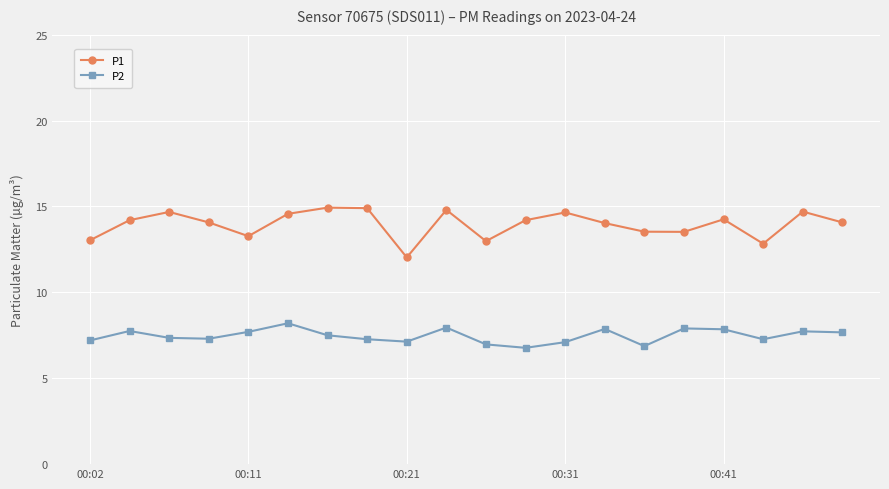

What is the difference between the second highest and second lowest values in the P1 series?

2.1